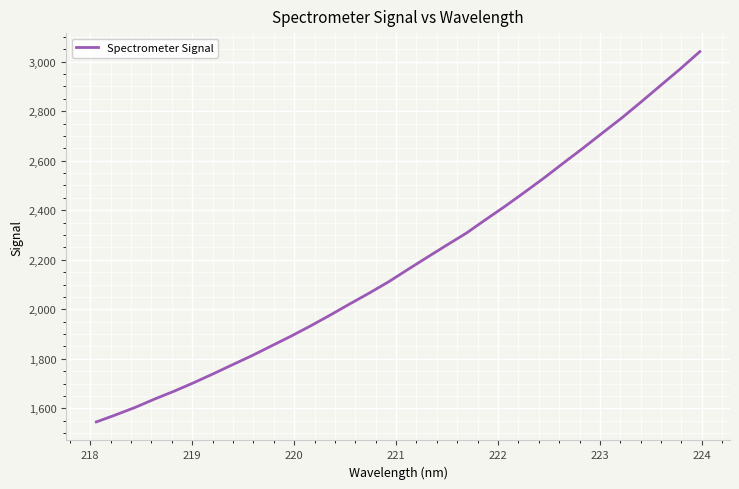

What is the minimum value shown in the chart?

1545.2